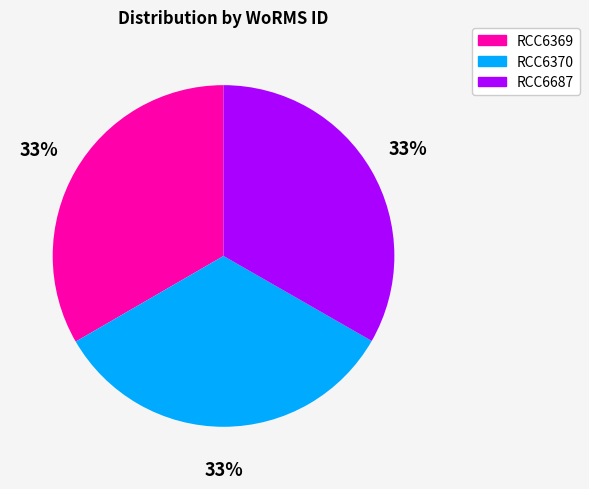

Combined, do RCC6687 and RCC6369 account for over 50%?

Yes